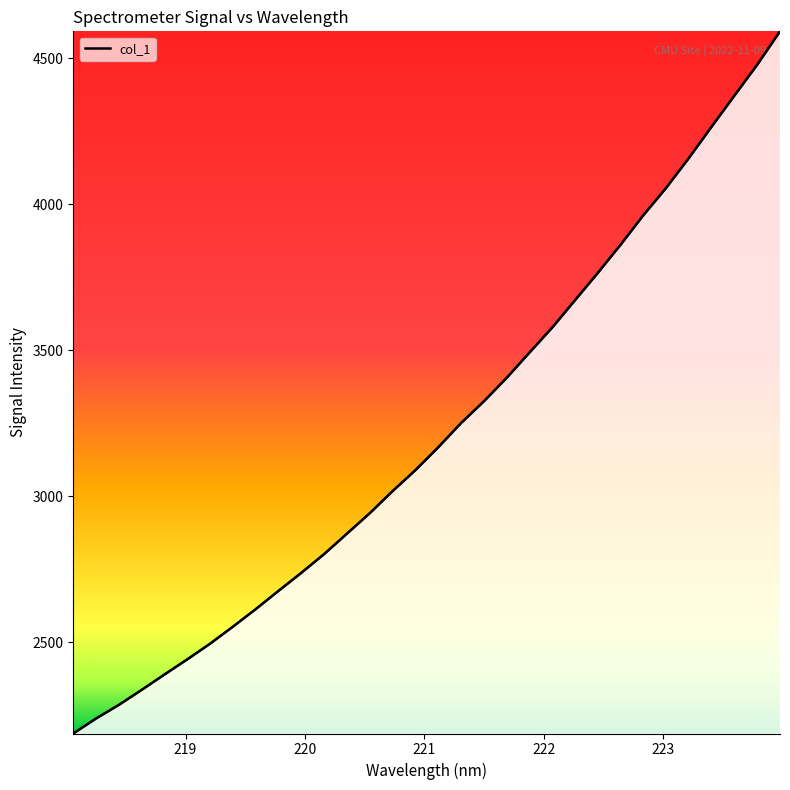

How many categories are shown in the chart?

32